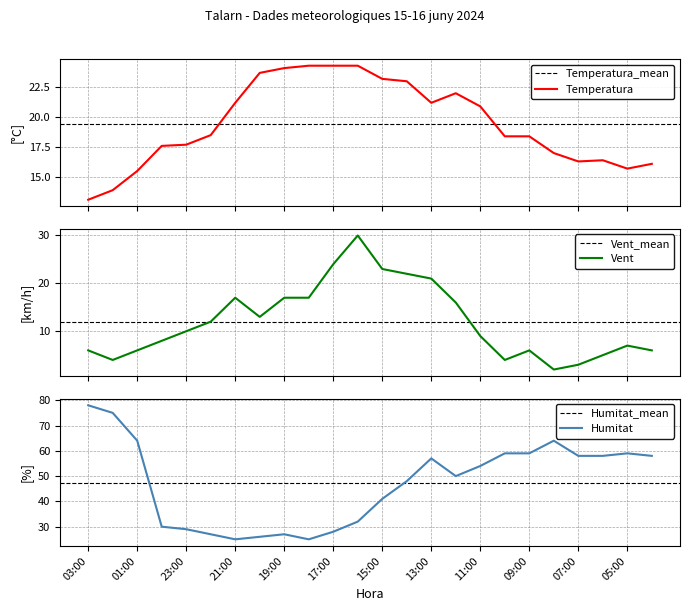

What value does the Temperatura (C) series have at 22:00?

18.5